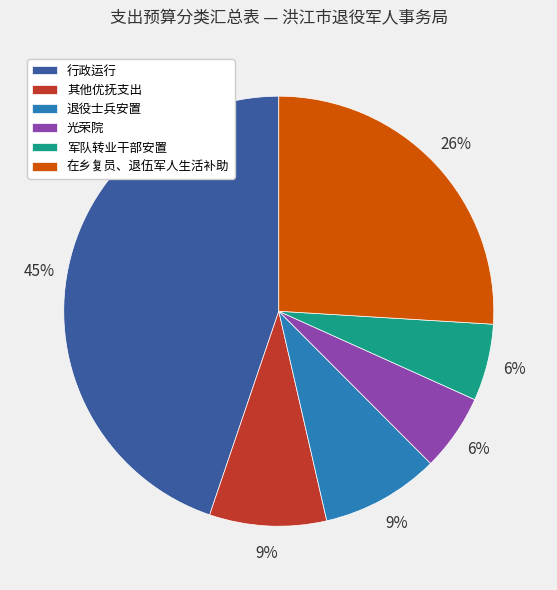

To the nearest percent, what is the difference between the largest and smallest slice percentages?

39%